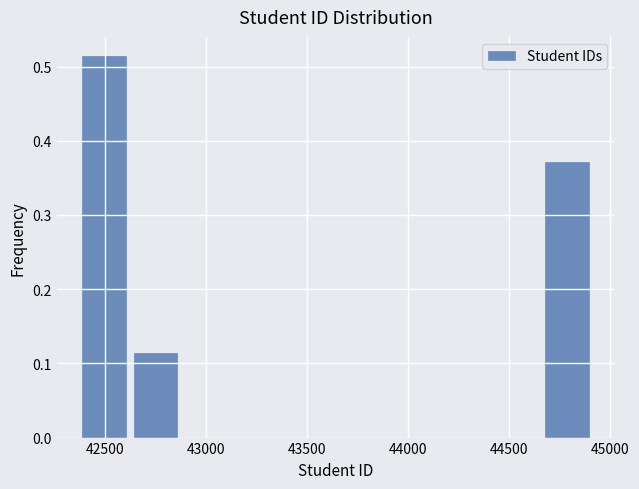

Which range on the x-axis has the tallest bar?

42350 to 42600